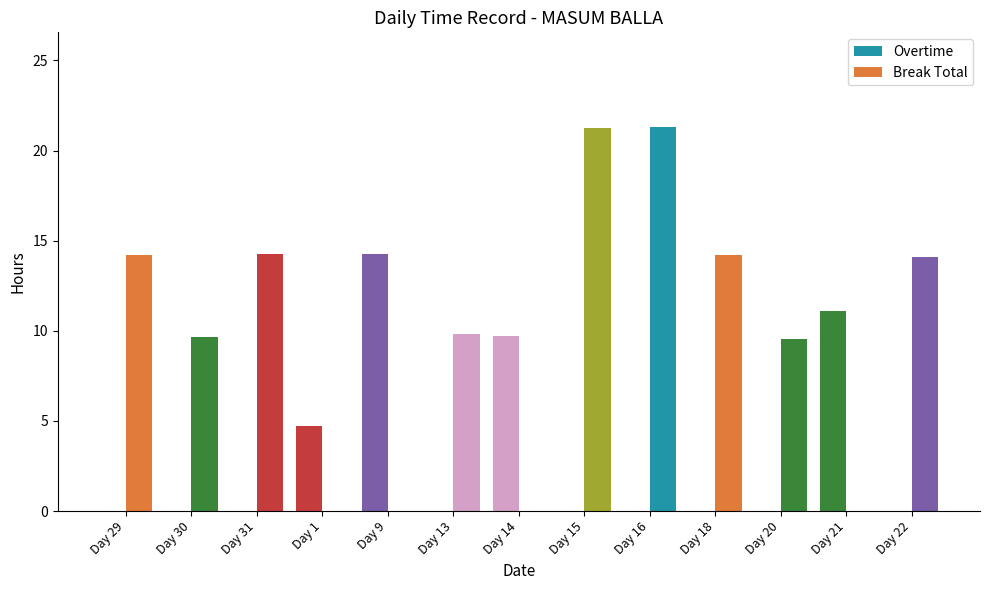

Count the number of data series in this chart.

2